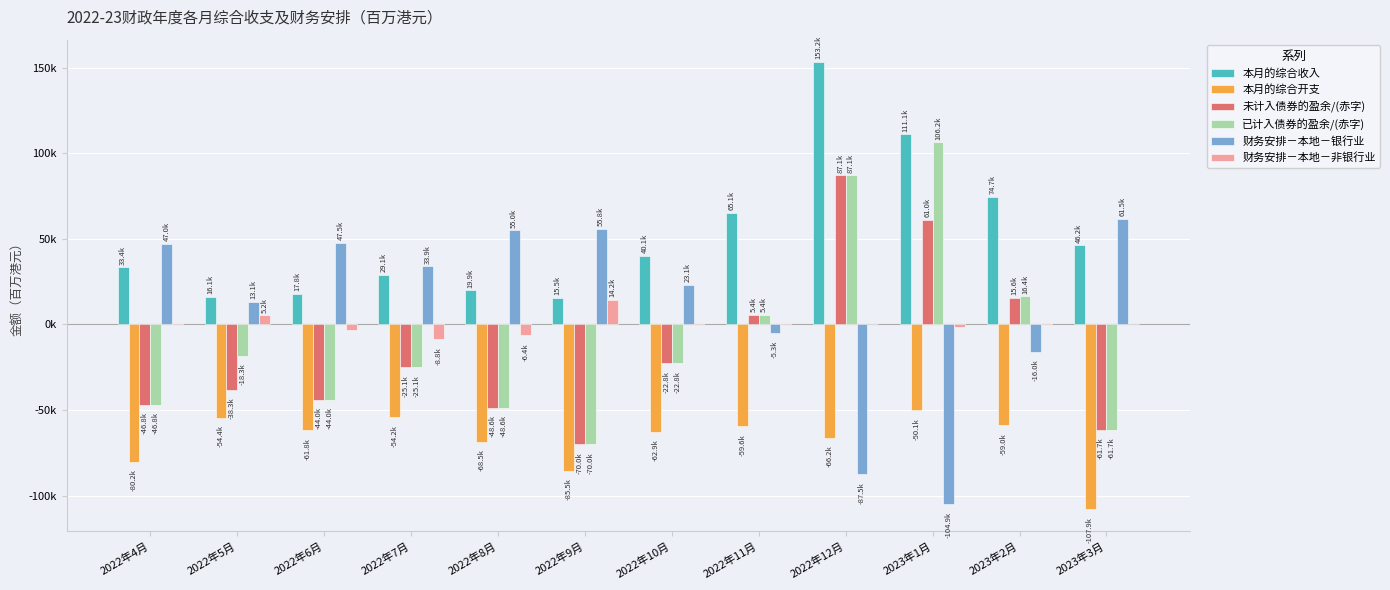

What is the total value across all series at 2022年12月?

174138.0